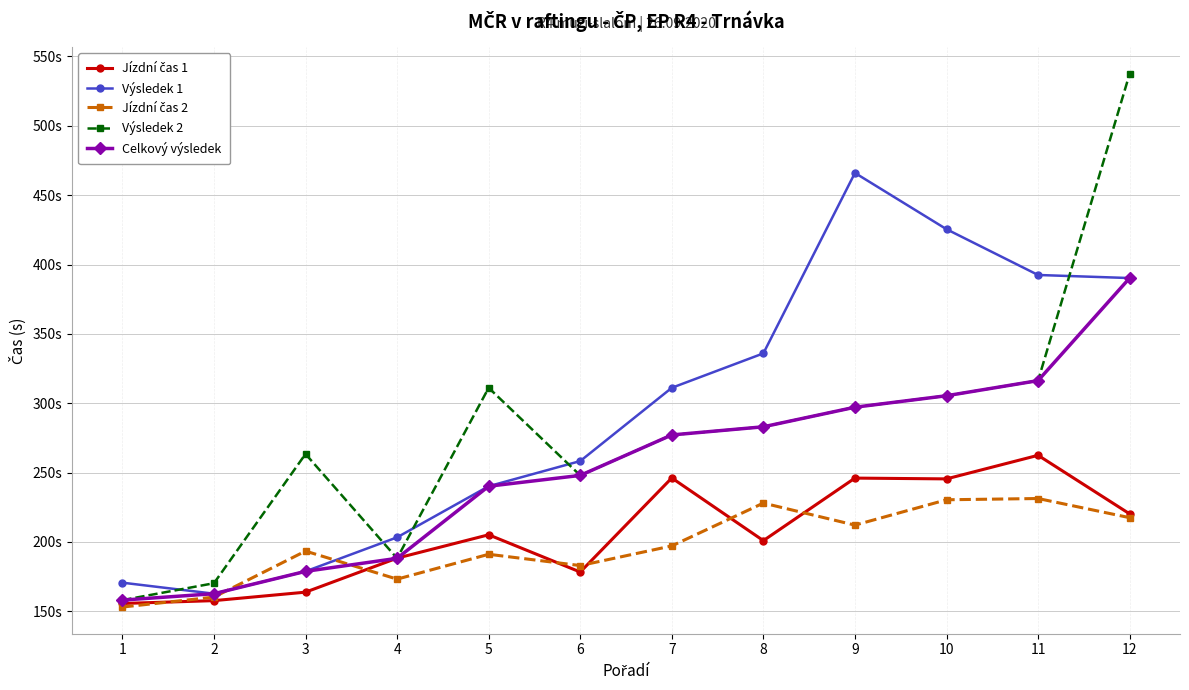

What is the spread (max minus min) of values at 6?

80.0